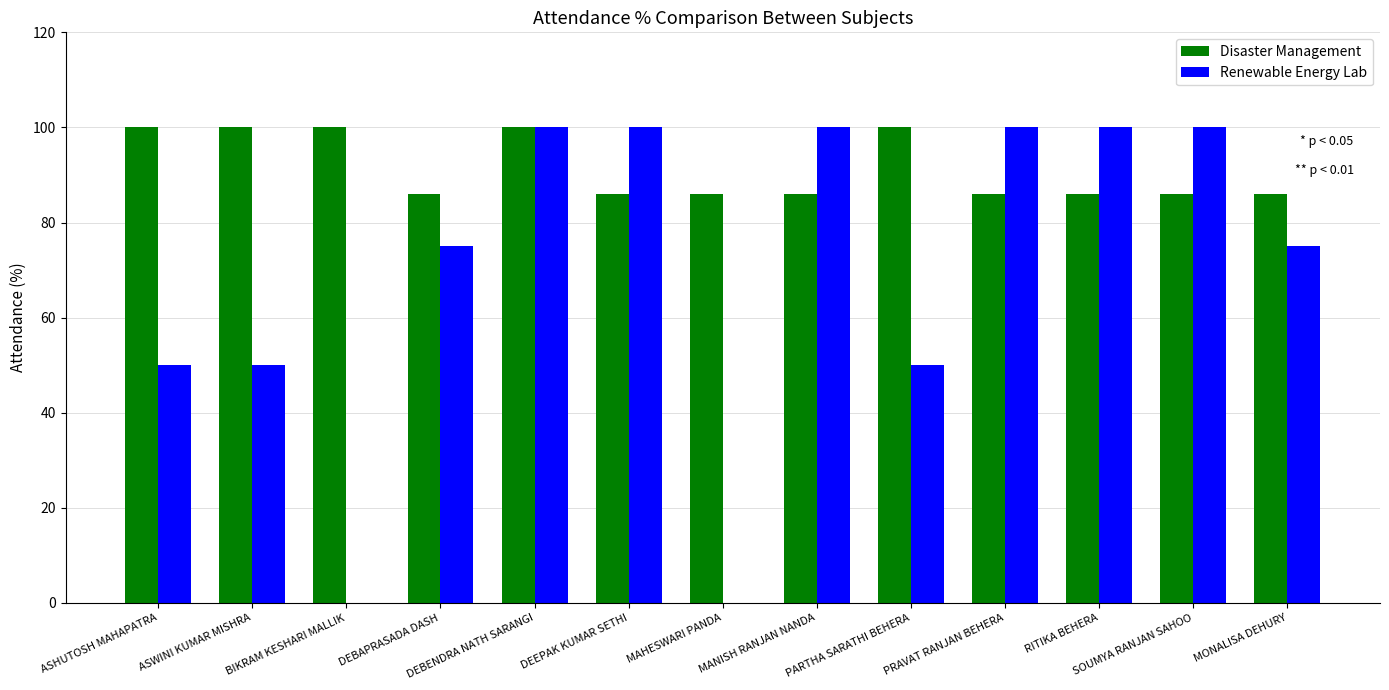

What is the total value across all series at SOUMYA RANJAN SAHOO?

186